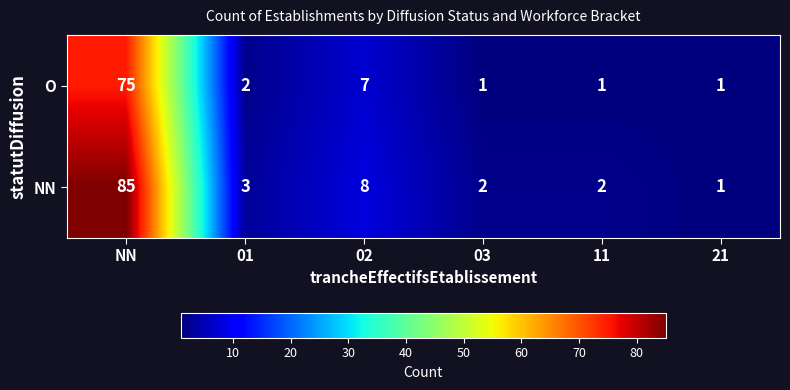

What is the greatest value displayed?

85